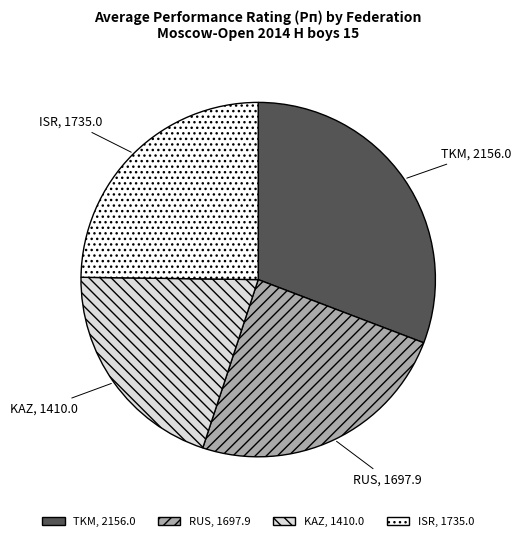

Approximately how many times larger is the value at TKM compared to RUS?

1.3